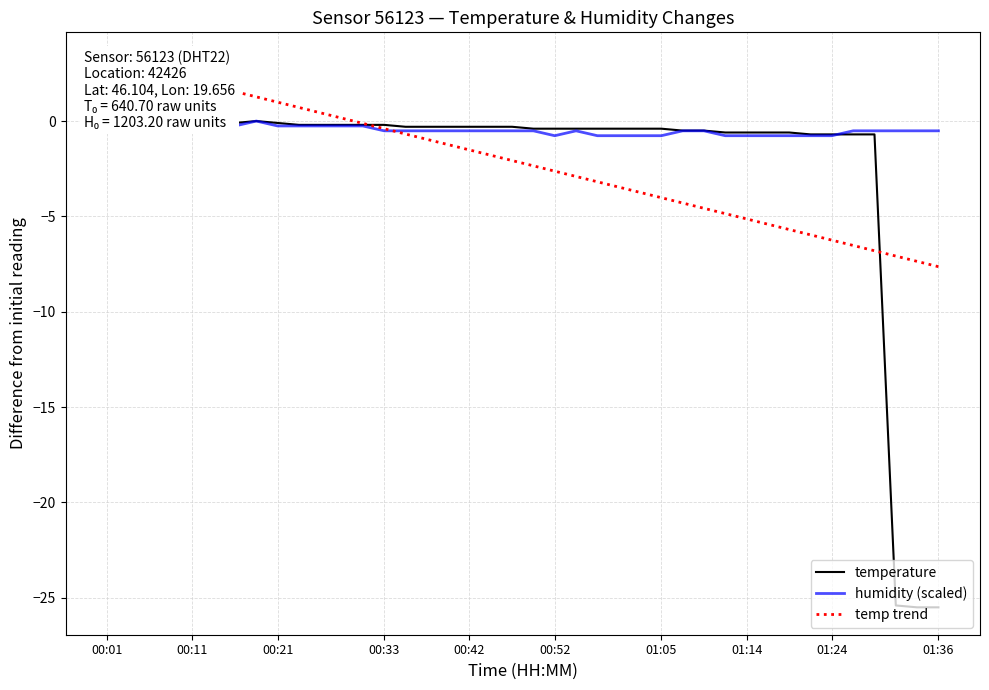

How many negative values does the temperature series have?

33